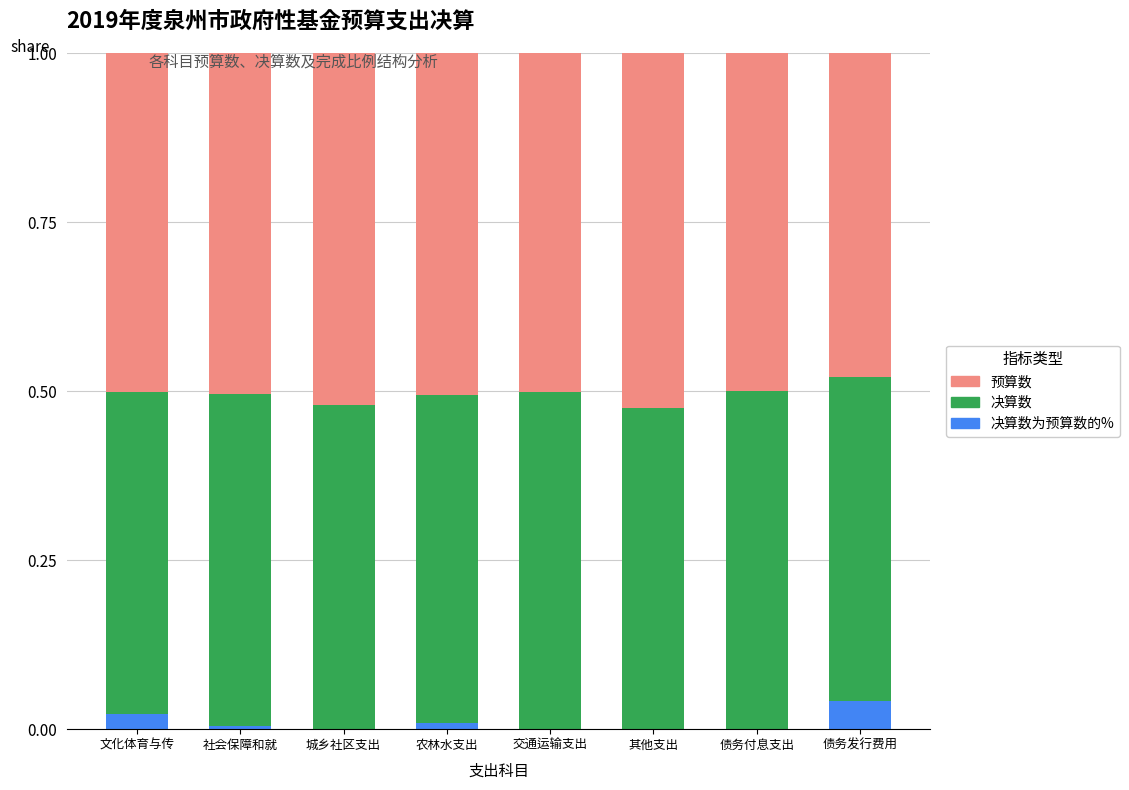

What is the total value across all series at 社会保障和就?

1.0